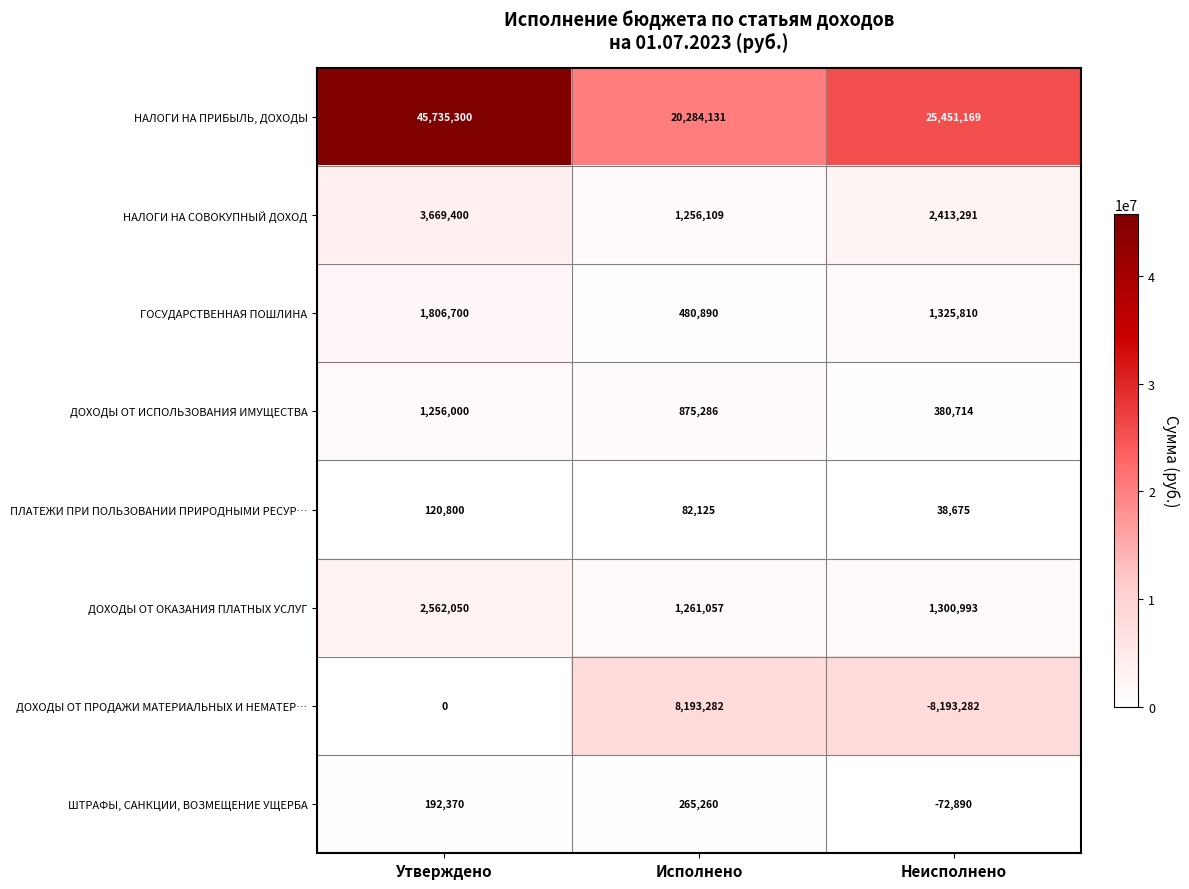

What is the maximum value for ПЛАТЕЖИ ПРИ ПОЛЬЗОВАНИИ ПРИРОДНЫМИ РЕСУР…?

120800